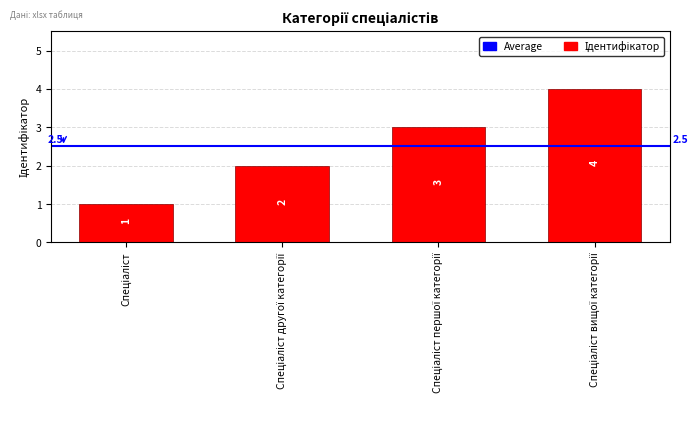

What is the sum of all values?

10